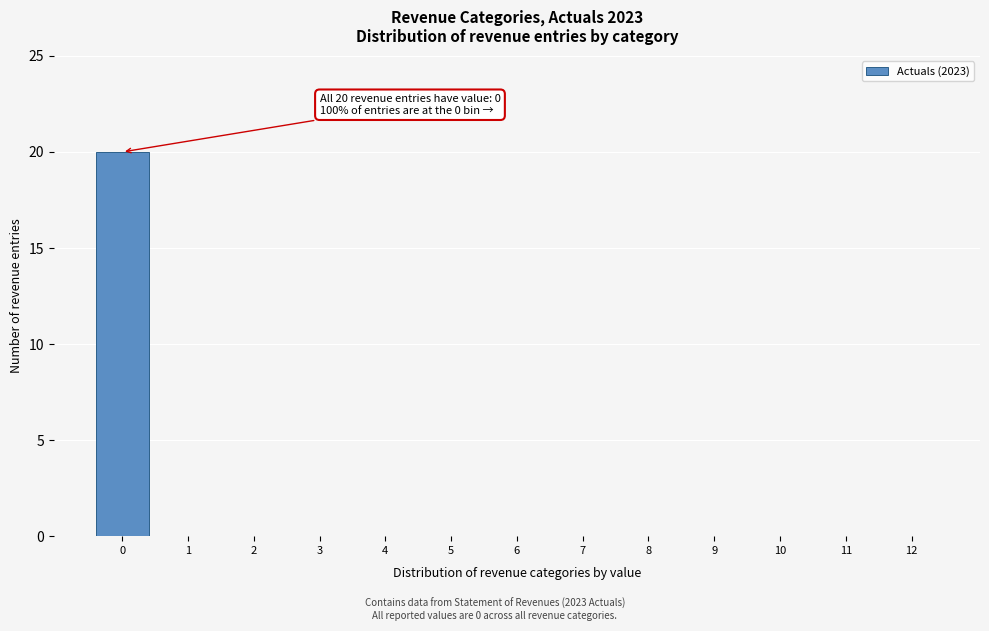

Reading left to right, extract all data points from this chart.

0=20	1=0	2=0	3=0	4=0	5=0	6=0	7=0	8=0	9=0	10=0	11=0	12=0